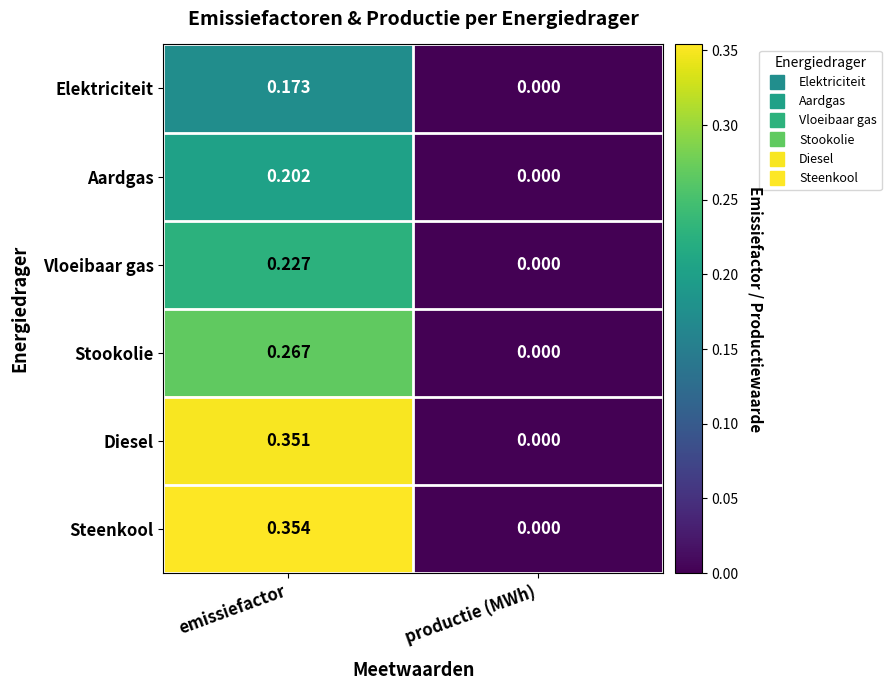

At which label is Steenkool closest to 0?

productie (MWh)